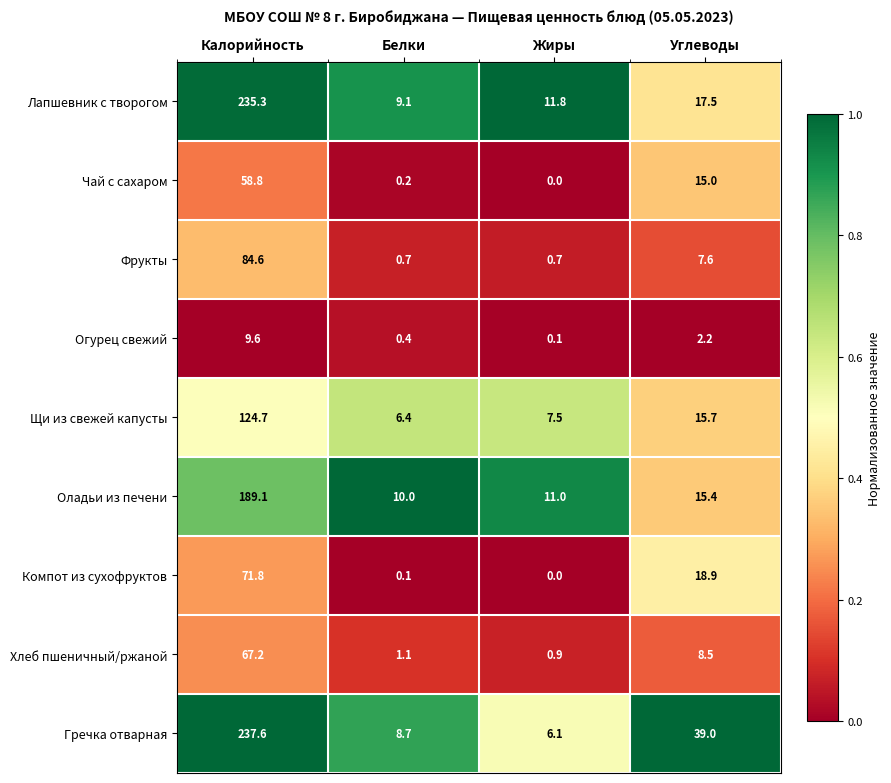

Where is Фрукты nearest to the value 42?

Углеводы